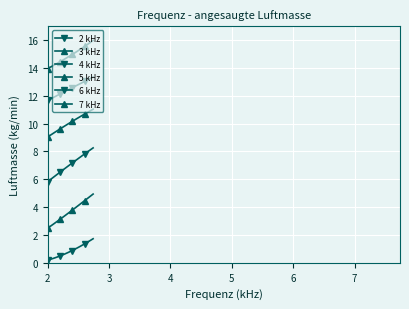

True or false: 3 kHz and 5 kHz intersect in this chart.

False